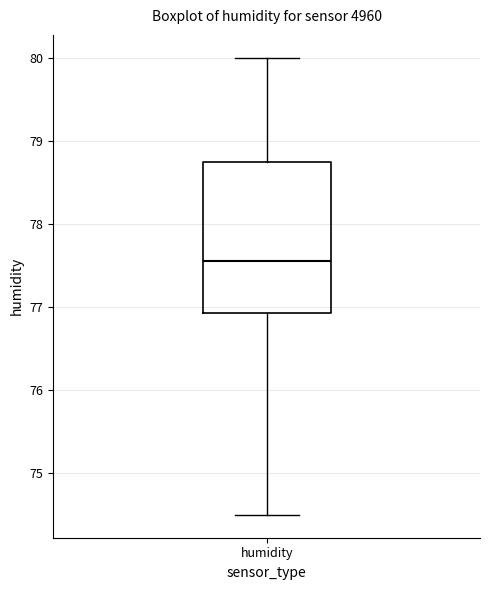

Read this box plot against the y-axis: the position of the median line, the range covered by the box, and the ends of both whiskers. The values are not printed on the chart, so give them approximately, as read against the axis.

median 77.6, box 76.9 to 78.8, whiskers 74.5 to 80.0